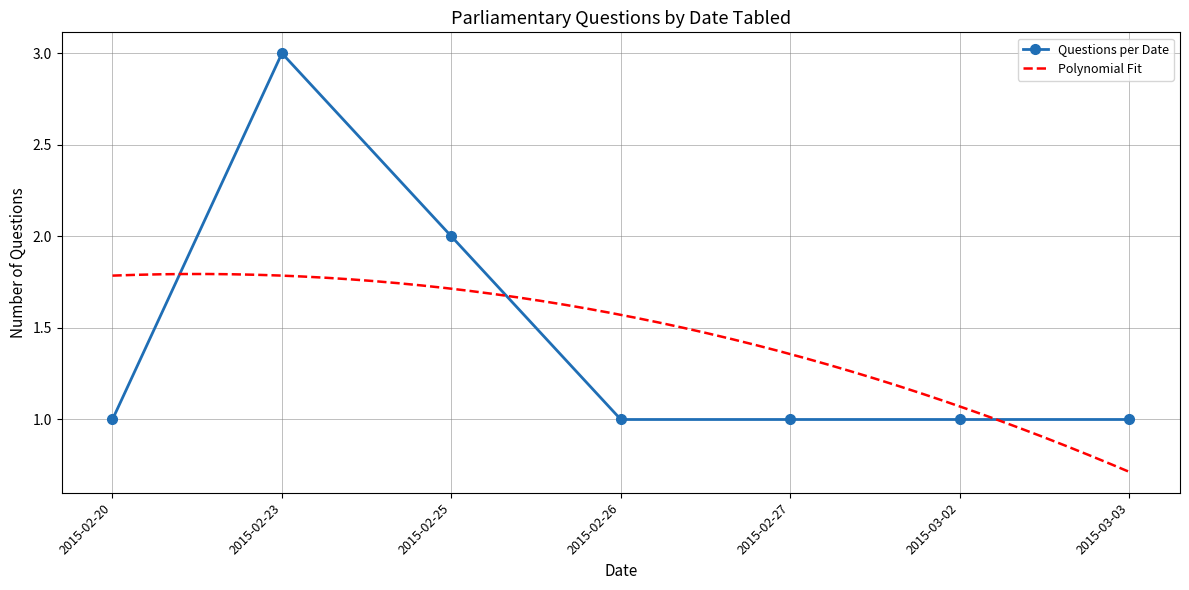

How many points are higher than both their immediate neighbors (excluding endpoints)?

1